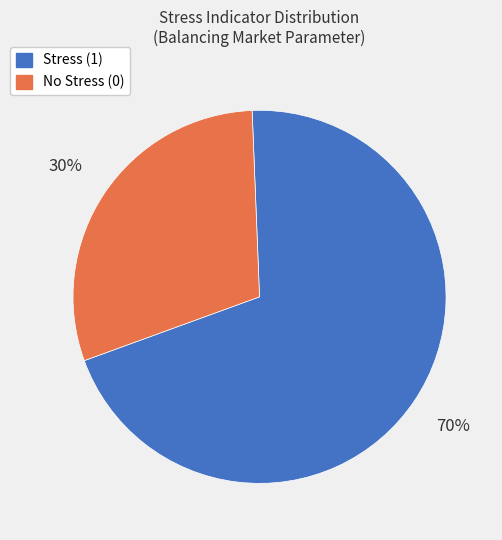

True or false: No Stress (0) accounts for 20% of the total.

False